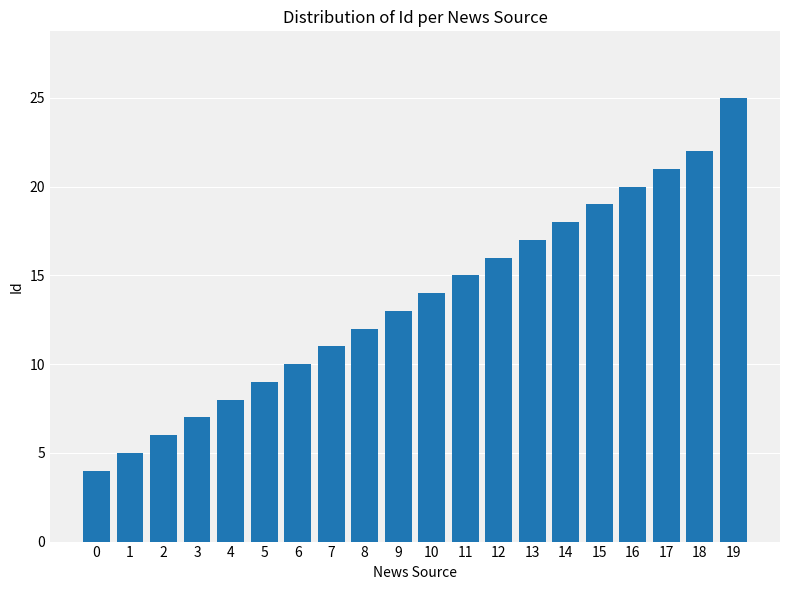

Is it true that the value at 12 is 24?

False